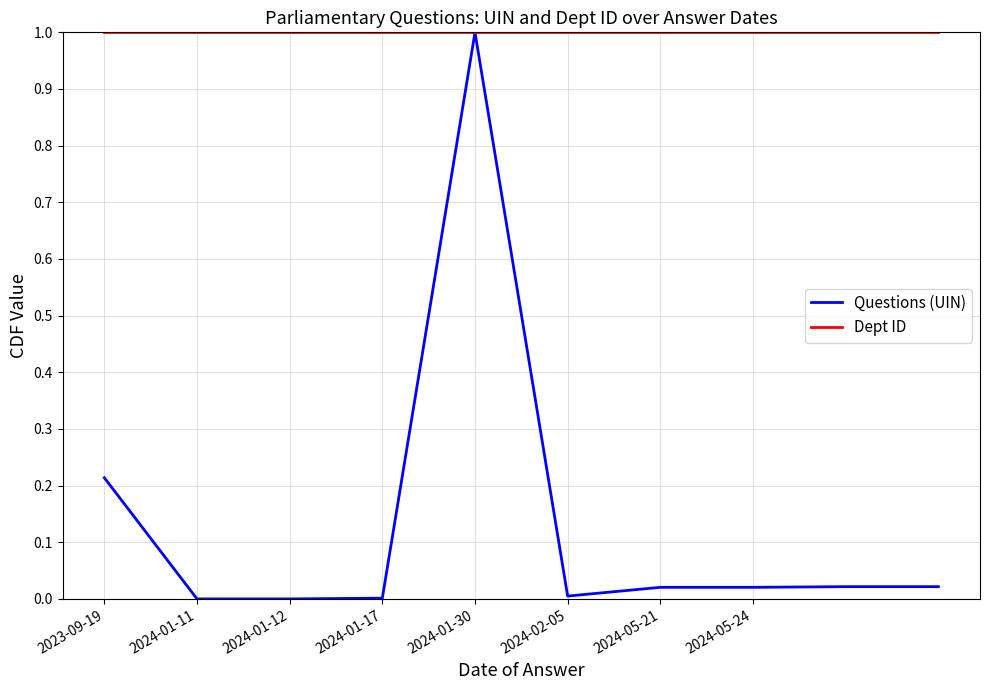

Which series has the widest spread of values?

Questions (UIN)